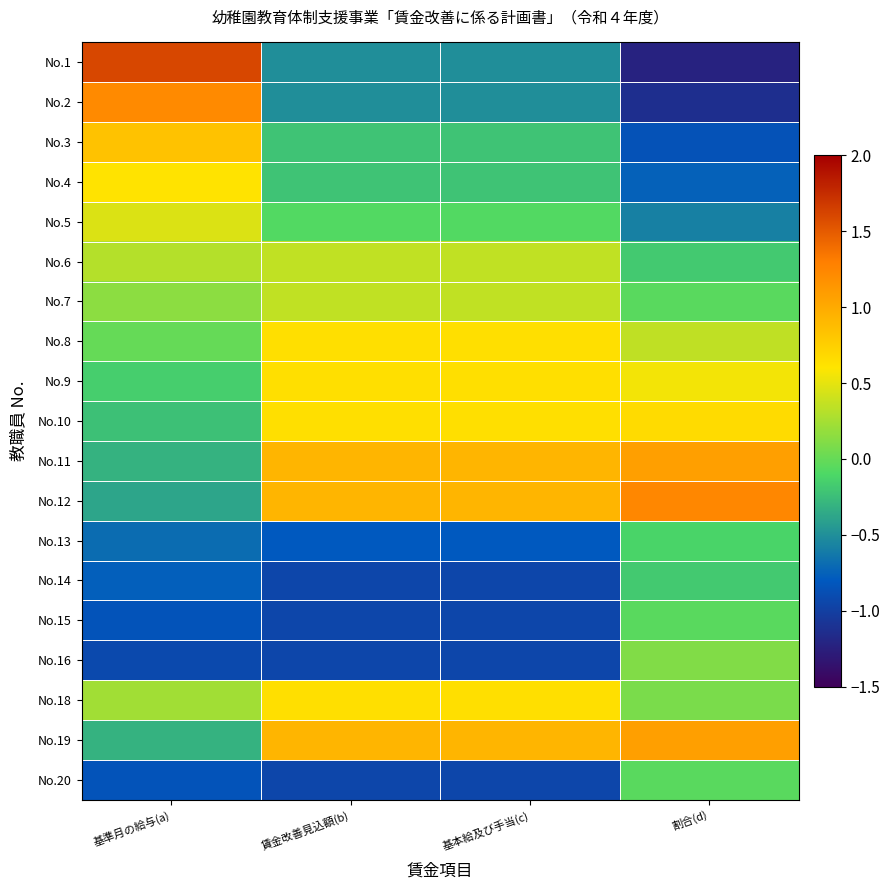

Which series has the largest total across all categories?

No.12